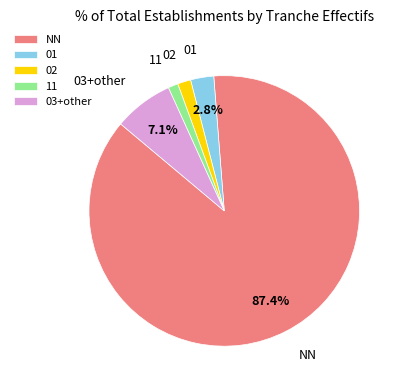

How many slices are in this pie chart?

5